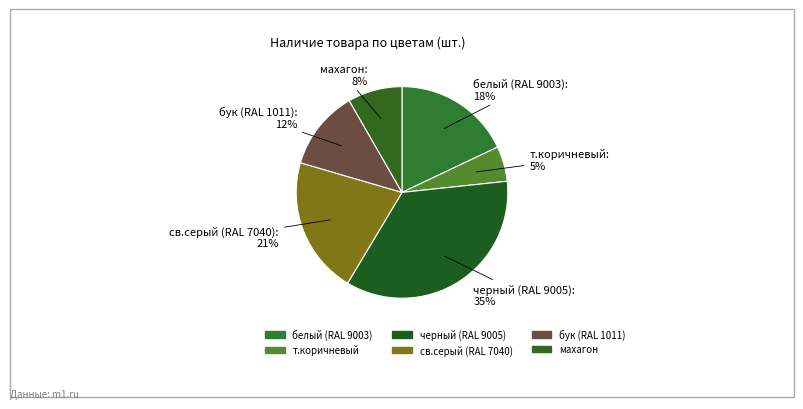

How many slices are in this pie chart?

6